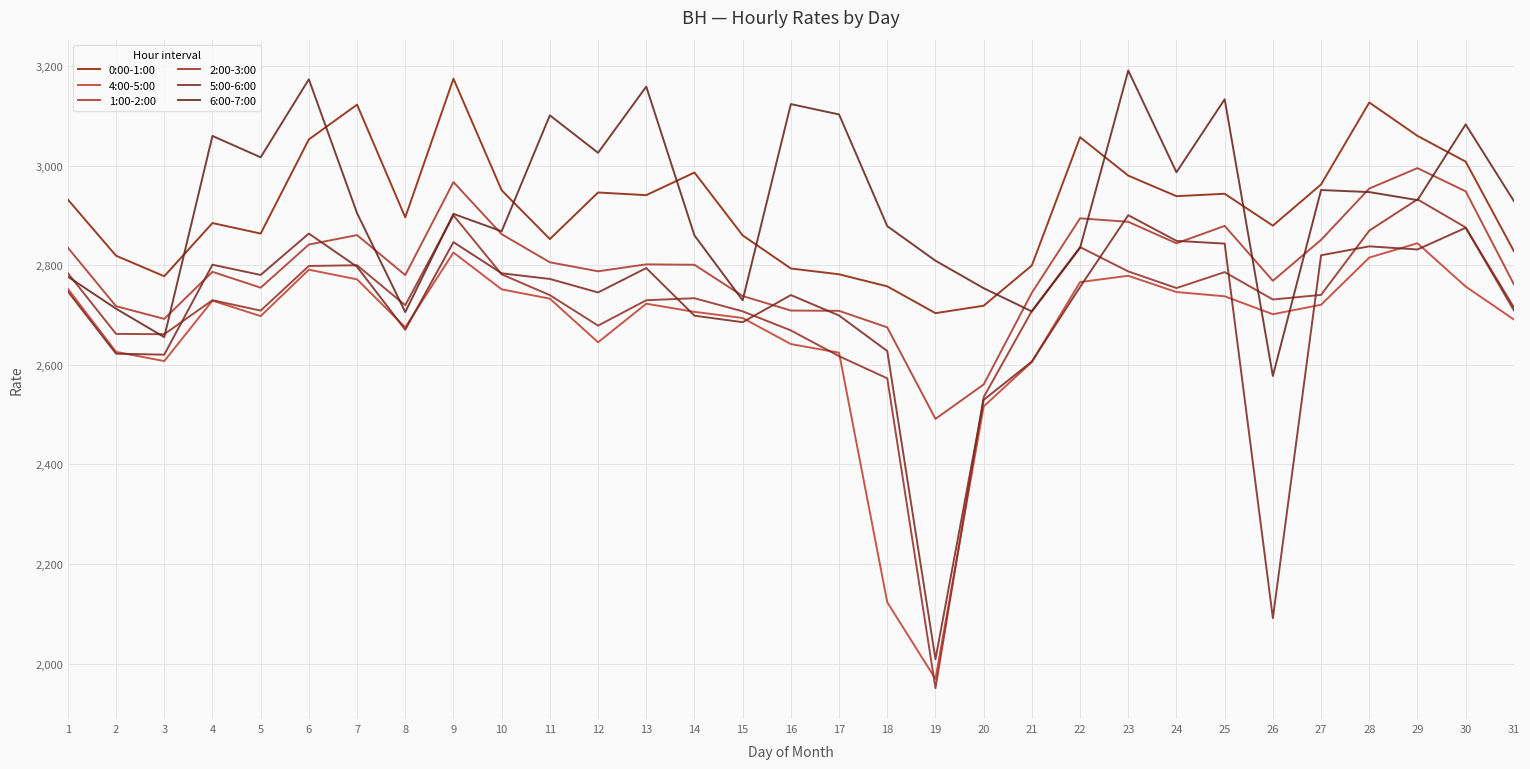

The 4:00-5:00 series shows 4939.9 at 10. True or false?

False